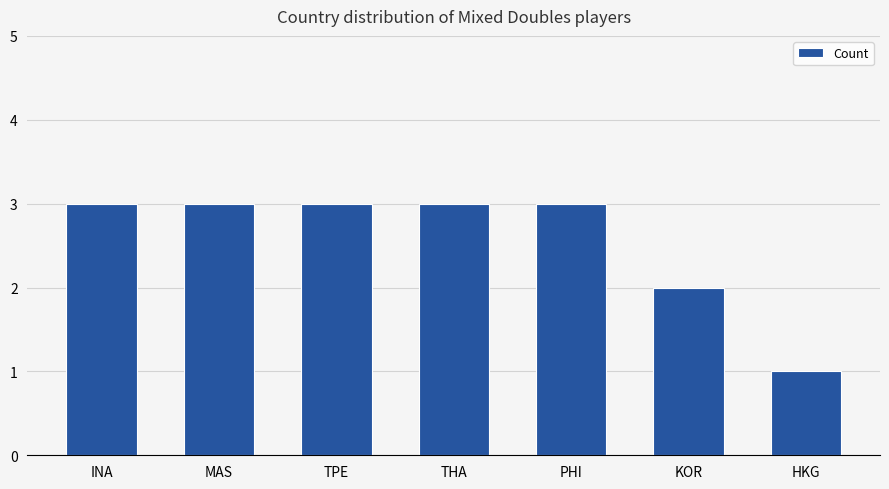

What is the difference between the maximum and minimum values?

2